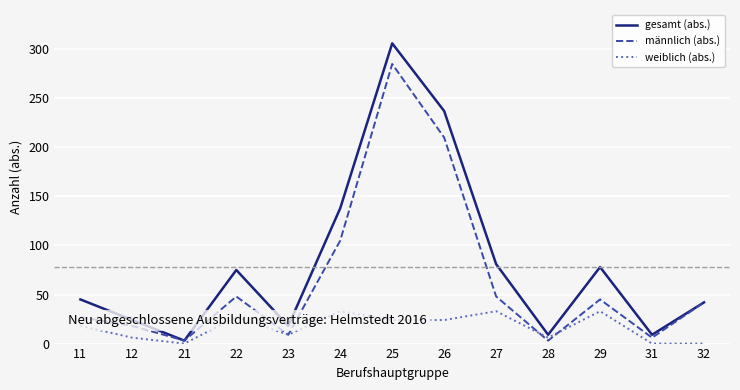

In männlich (abs.), how many points are higher than both neighbors (excluding endpoints)?

3